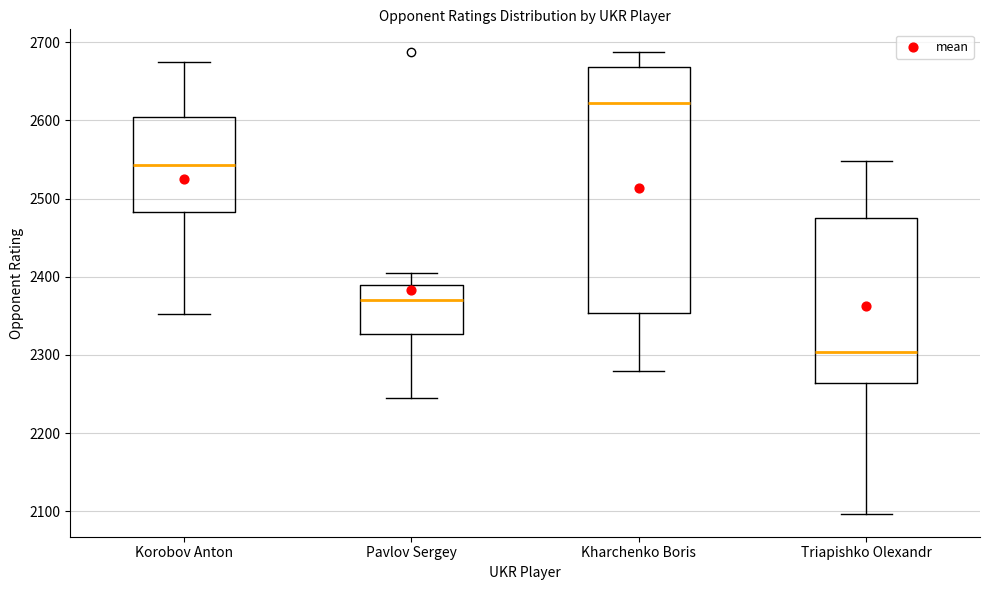

Where does the median line of the box for Triapishko Olexandr sit on the y-axis? The values are not printed on the chart, so give them approximately, as read against the axis.

2300